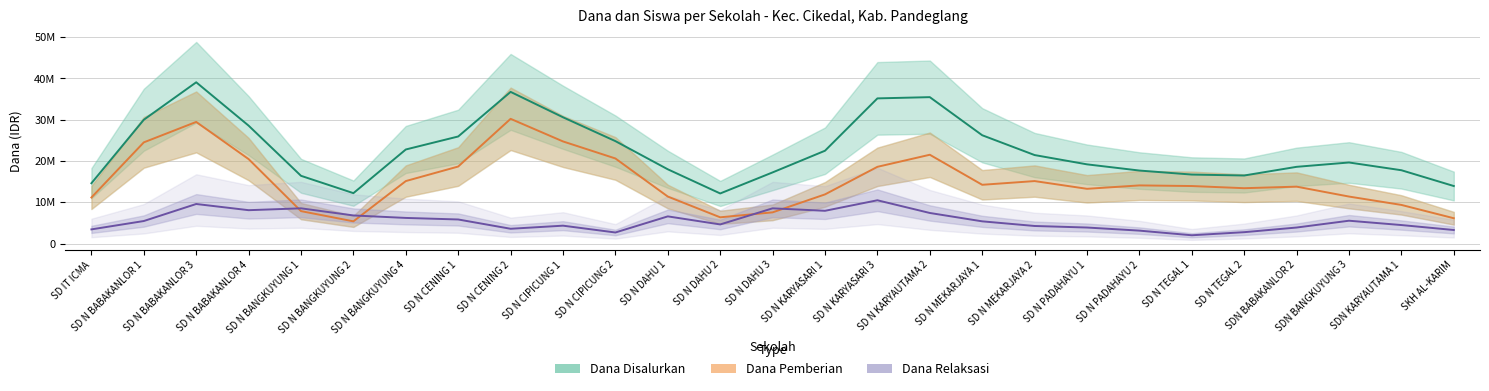

What is the value of the Dana Relaksasi point at the 18th from the left?

5400000